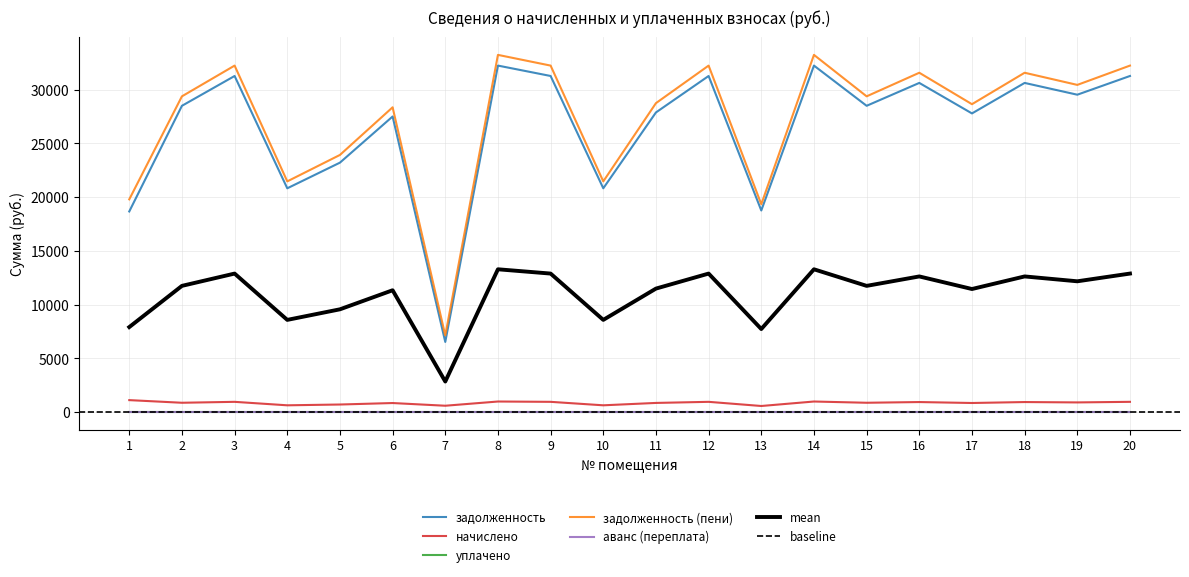

What is the difference between the maximum and minimum values in the задолженность series?

25701.8